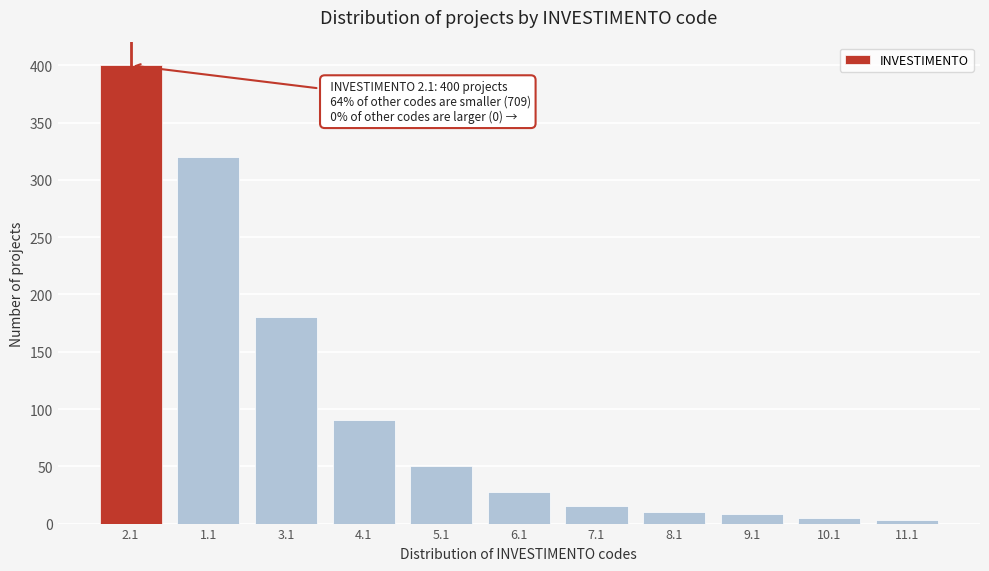

Reading left to right, transcribe all the data shown in this chart.

2.1=400	1.1=320	3.1=180	4.1=90	5.1=50	6.1=28	7.1=15	8.1=10	9.1=8	10.1=5	11.1=3